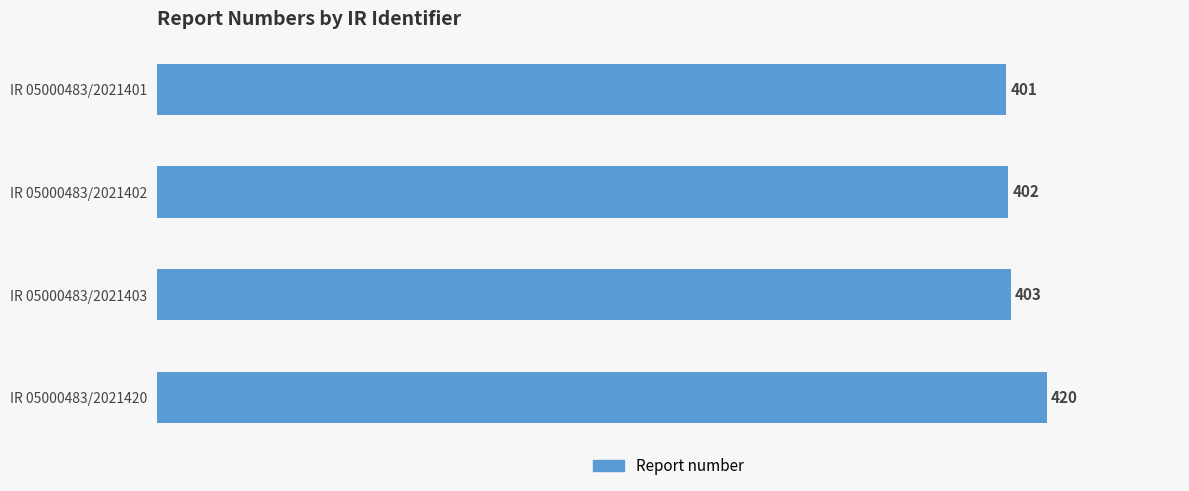

The value at IR 05000483/2021401 is 589. True or false?

False